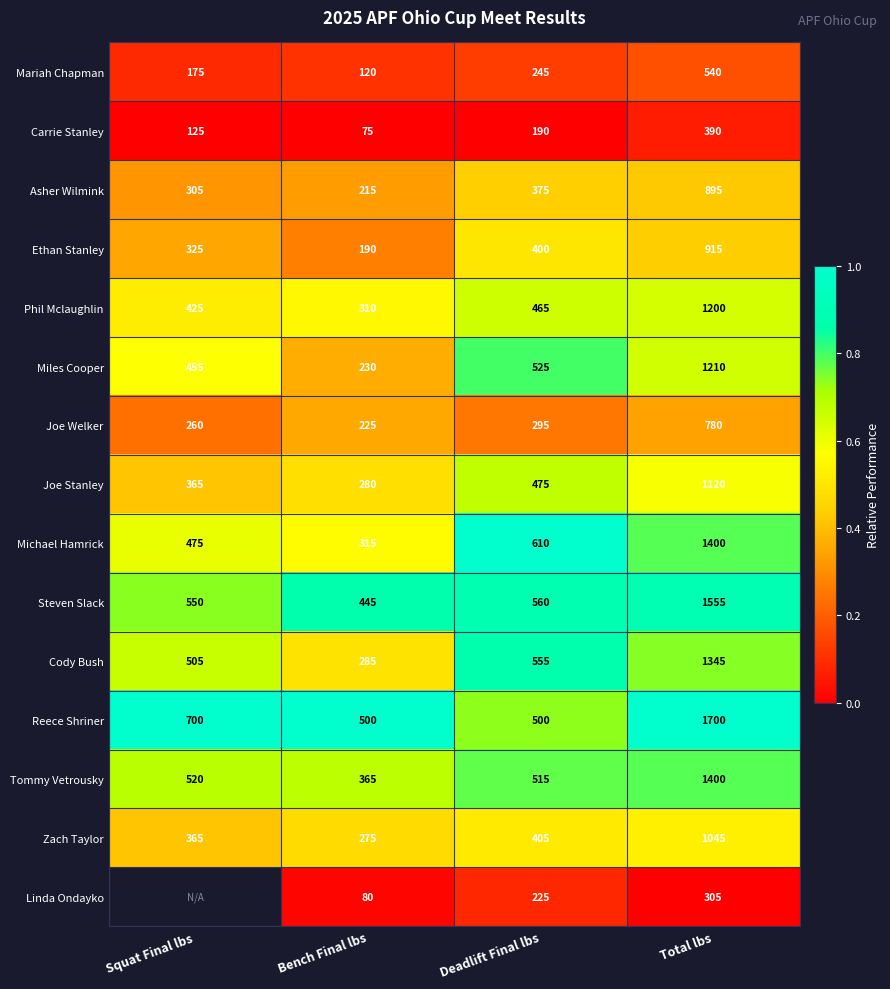

List the labels in order of Miles Cooper value, smallest first.

Bench Final lbs, Squat Final lbs, Deadlift Final lbs, Total lbs